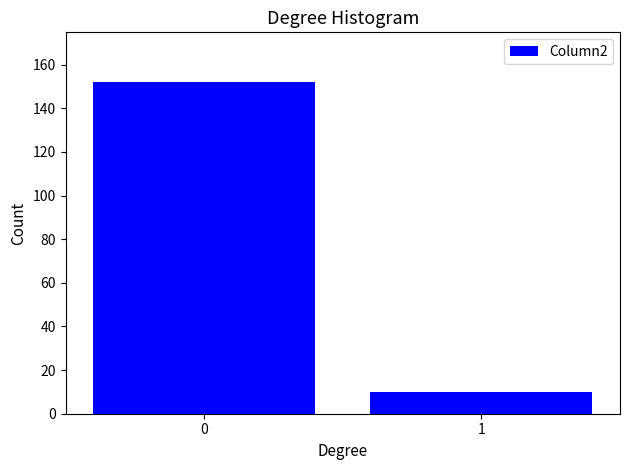

Reading left to right, what are all the values shown in this chart?

152	10